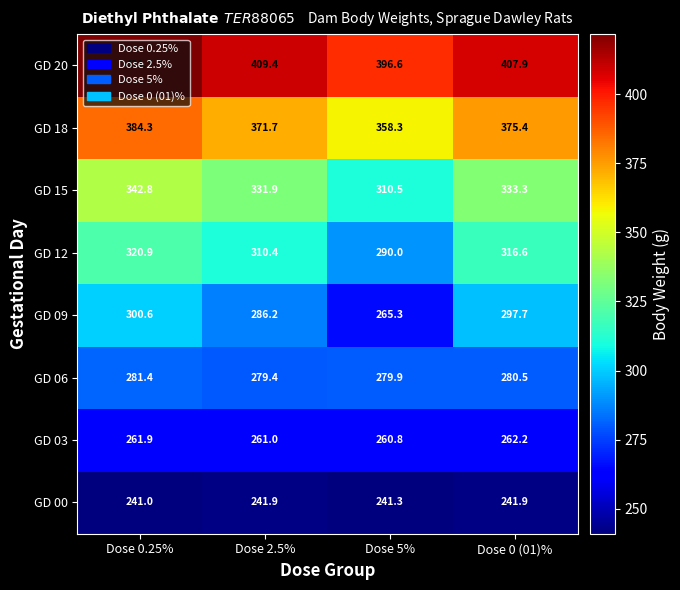

What is the approximate value of GD 15 at Dose 0.25%?

342.8